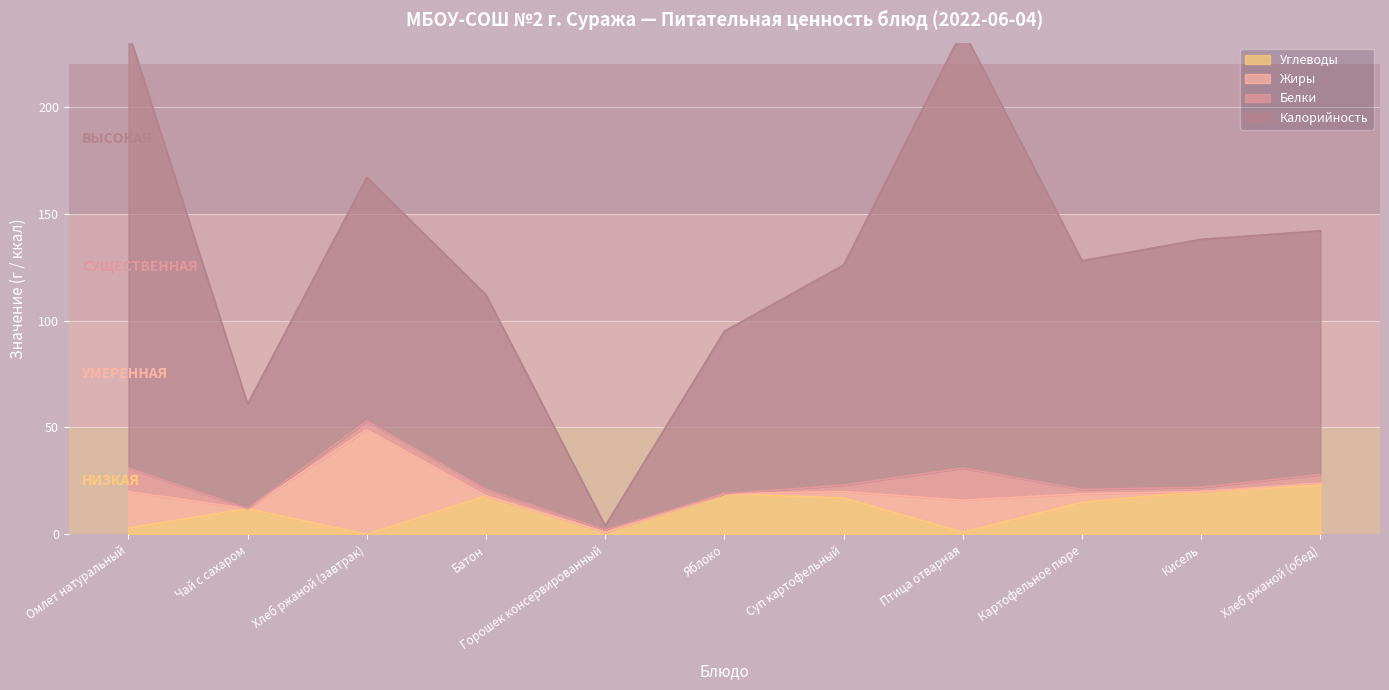

What is the value of the Калорийность point at the 1st from the left?

235